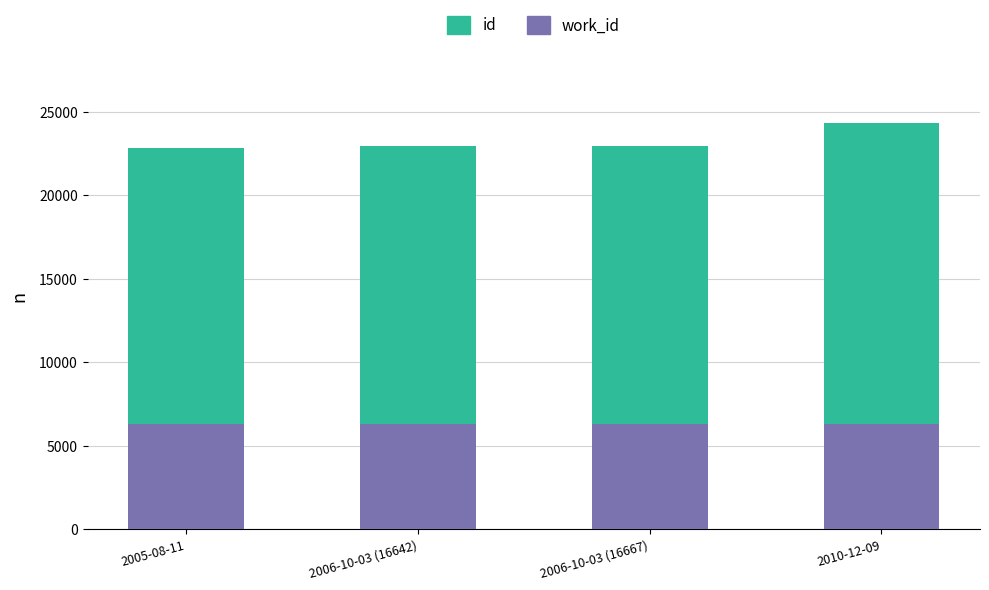

What is the total value across all series at 2006-10-03 (16642)?

22935